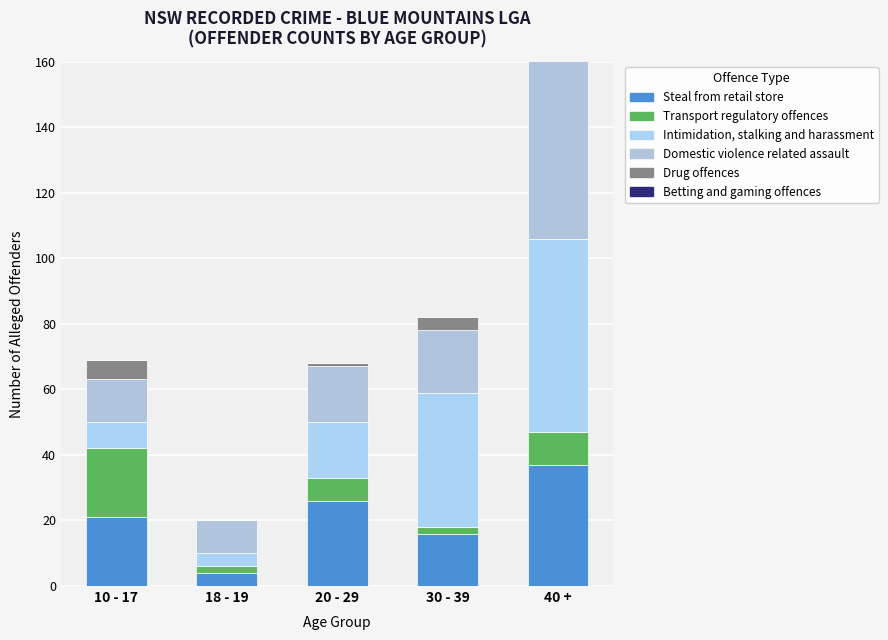

What is the lowest value of the Intimidation, stalking and harassment series?

4